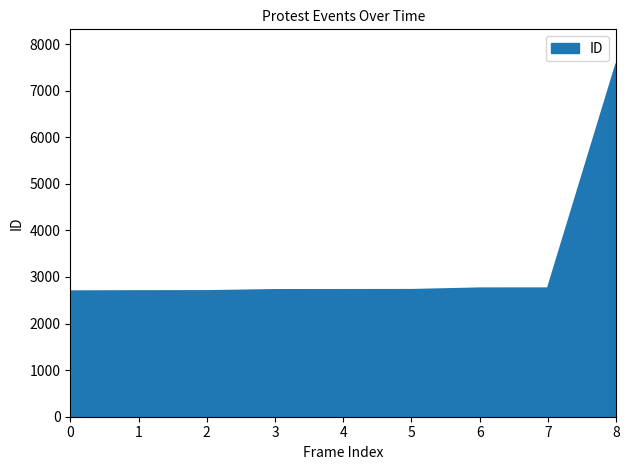

What is the sum of all values?

29311